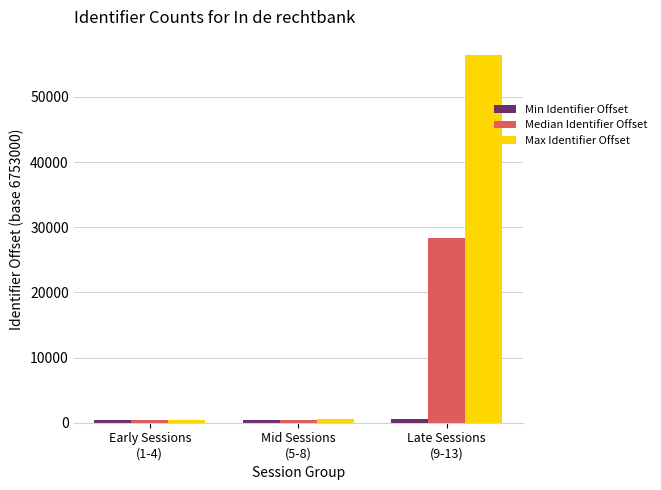

Which series has the largest total across all categories?

Max Identifier Offset